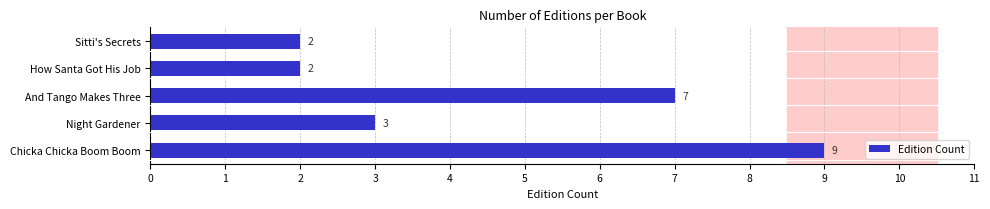

What is the smallest value displayed?

2